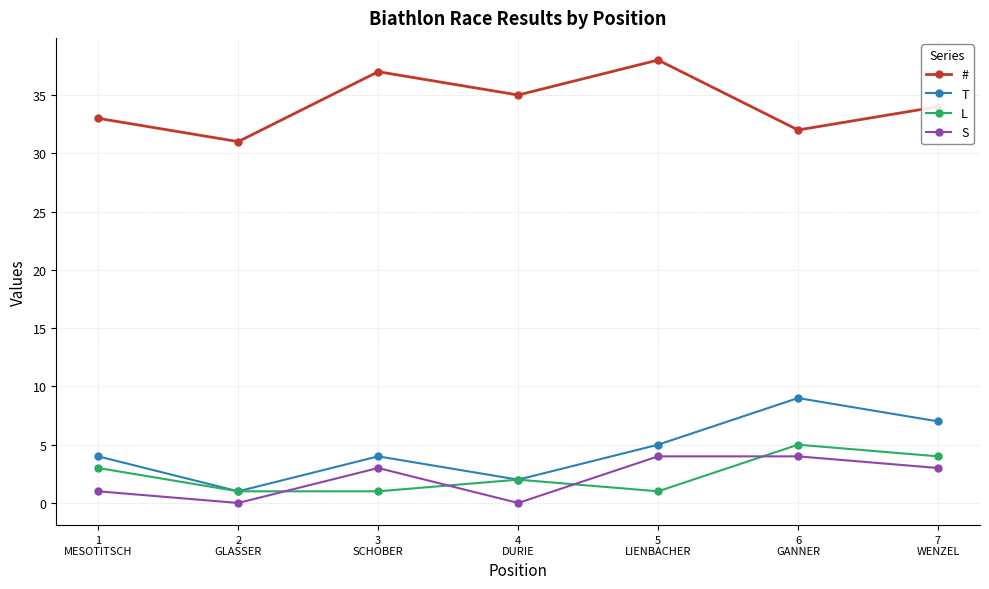

Is it true that T equals 7 at 1
MESOTITSCH?

False